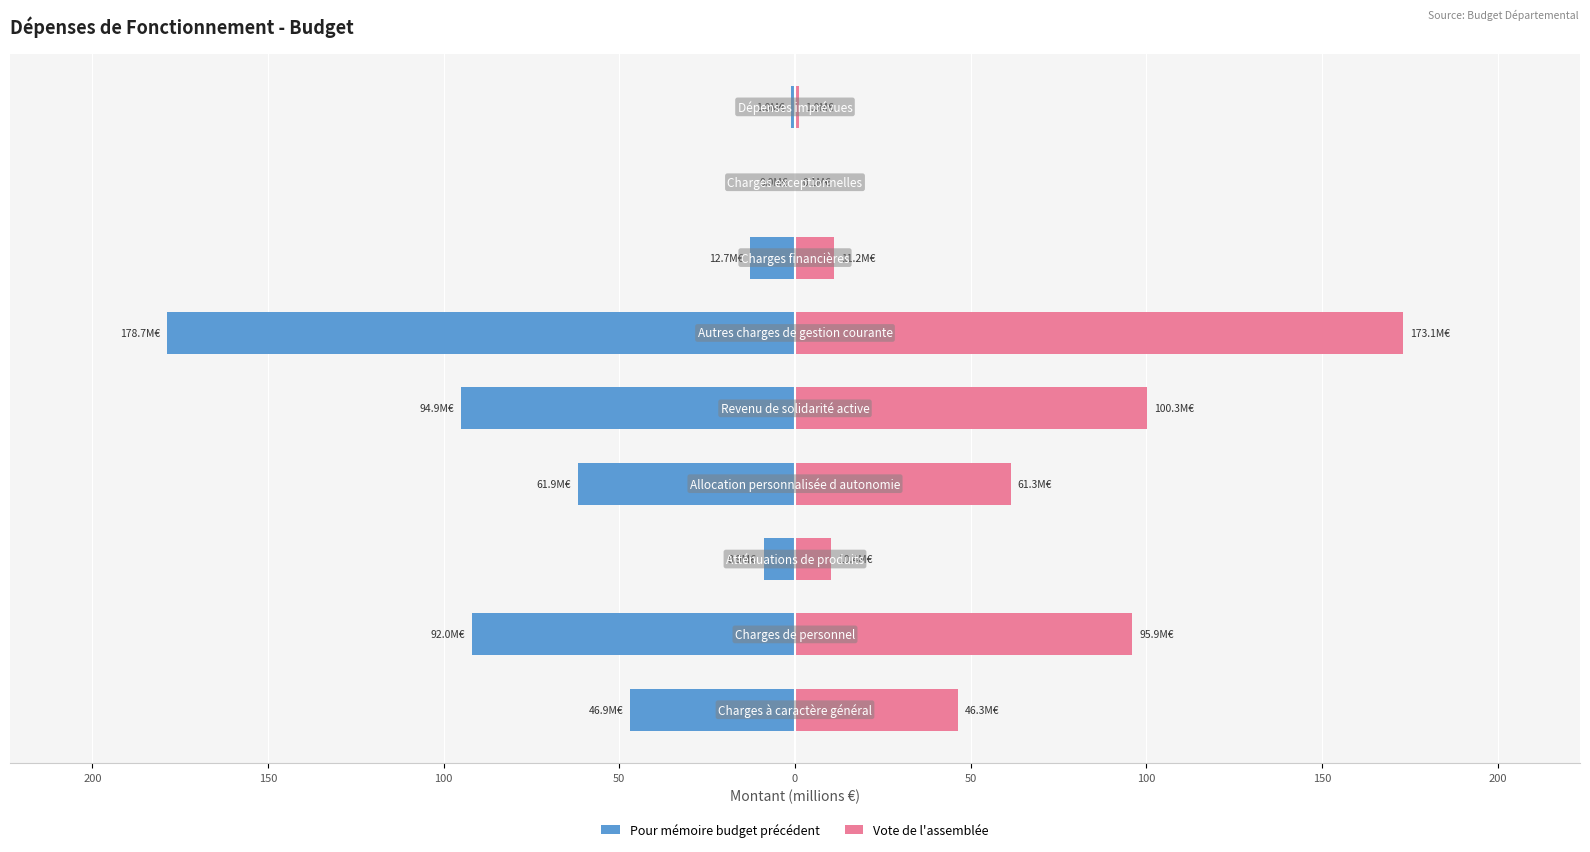

What is the smallest value displayed?

-178.7